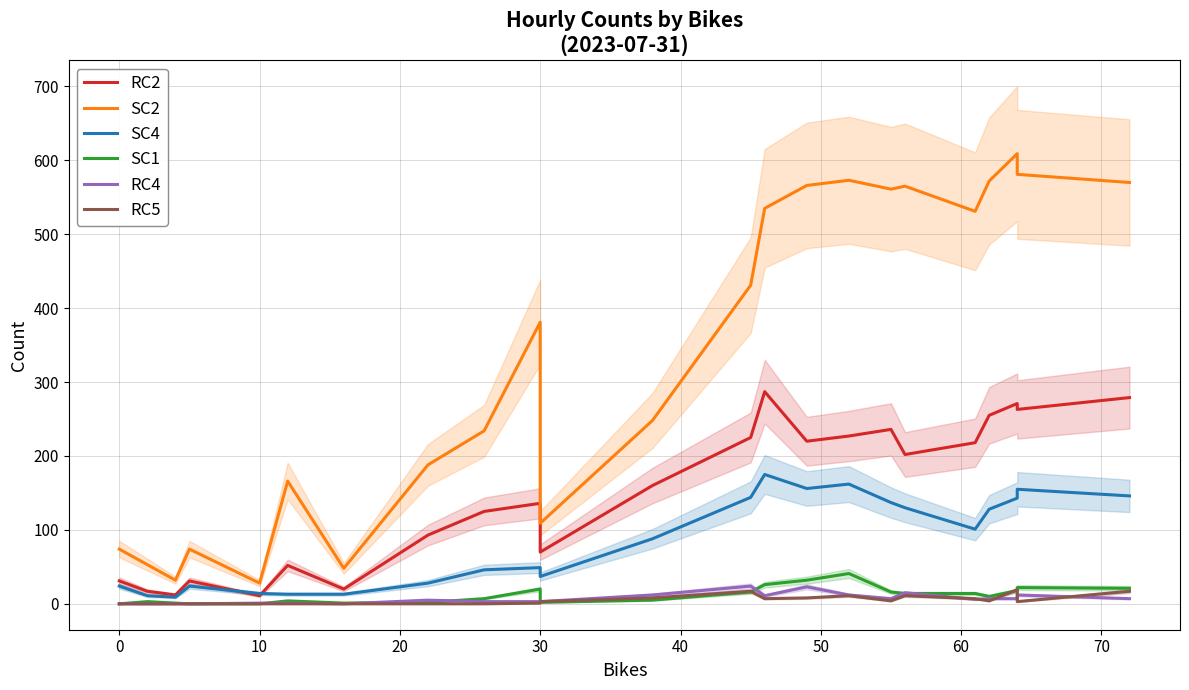

Which series has the widest spread of values?

SC2